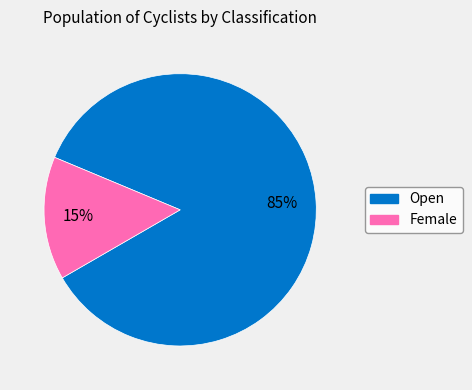

Count the number of slices in the pie.

2